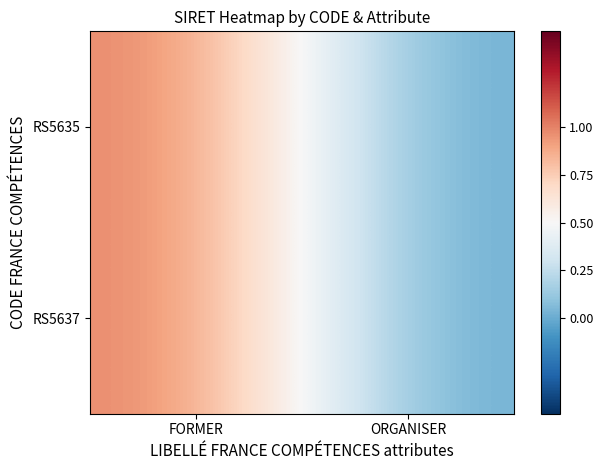

Reading left to right, what are all the values shown in this chart?

RS5635: FORMER=1	ORGANISER=0
RS5637: FORMER=1	ORGANISER=0